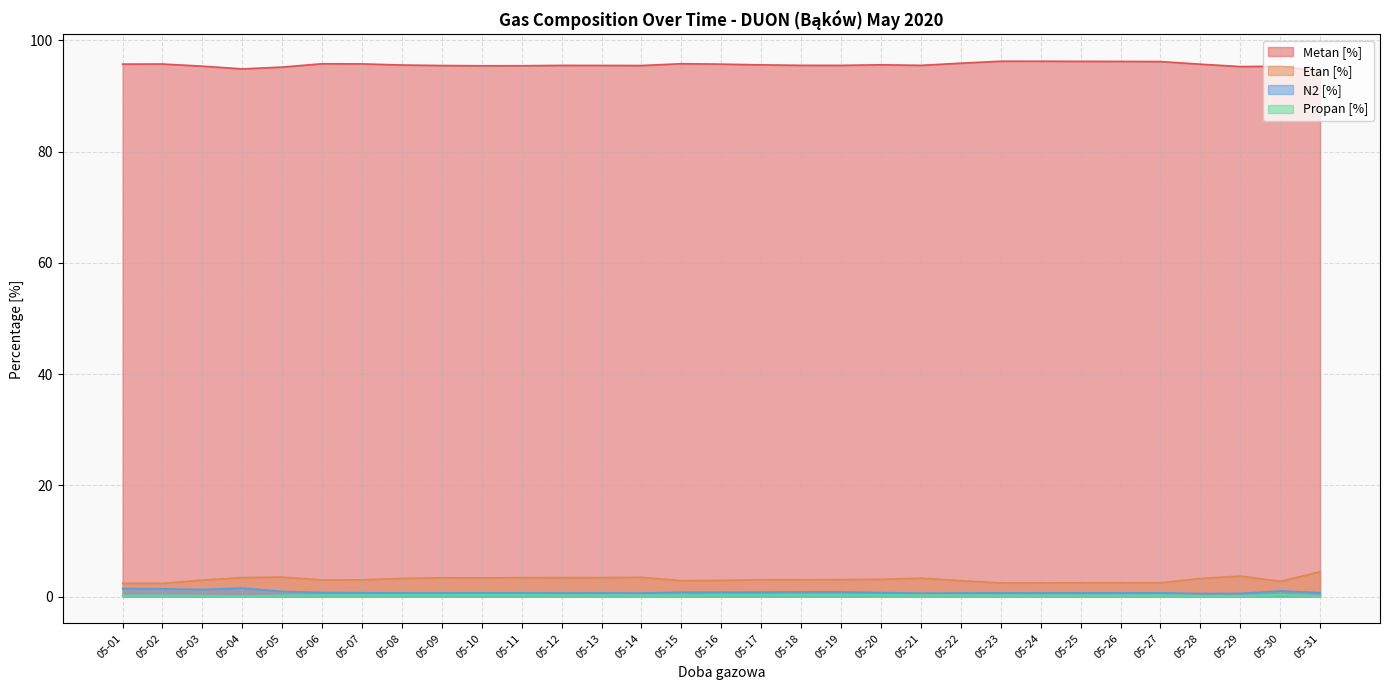

At which category does the chart reach its peak across all series?

05-23